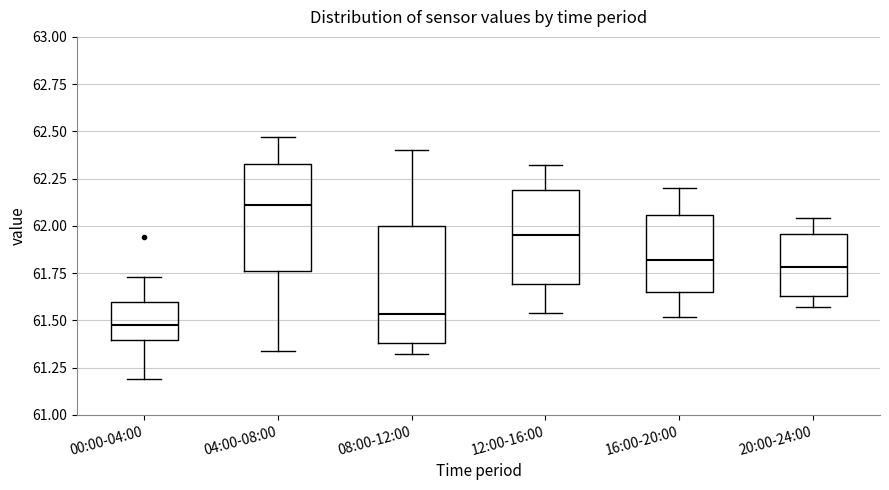

Where does the lower whisker of the box for 16:00-20:00 end on the y-axis? The values are not printed on the chart, so give them approximately, as read against the axis.

61.50